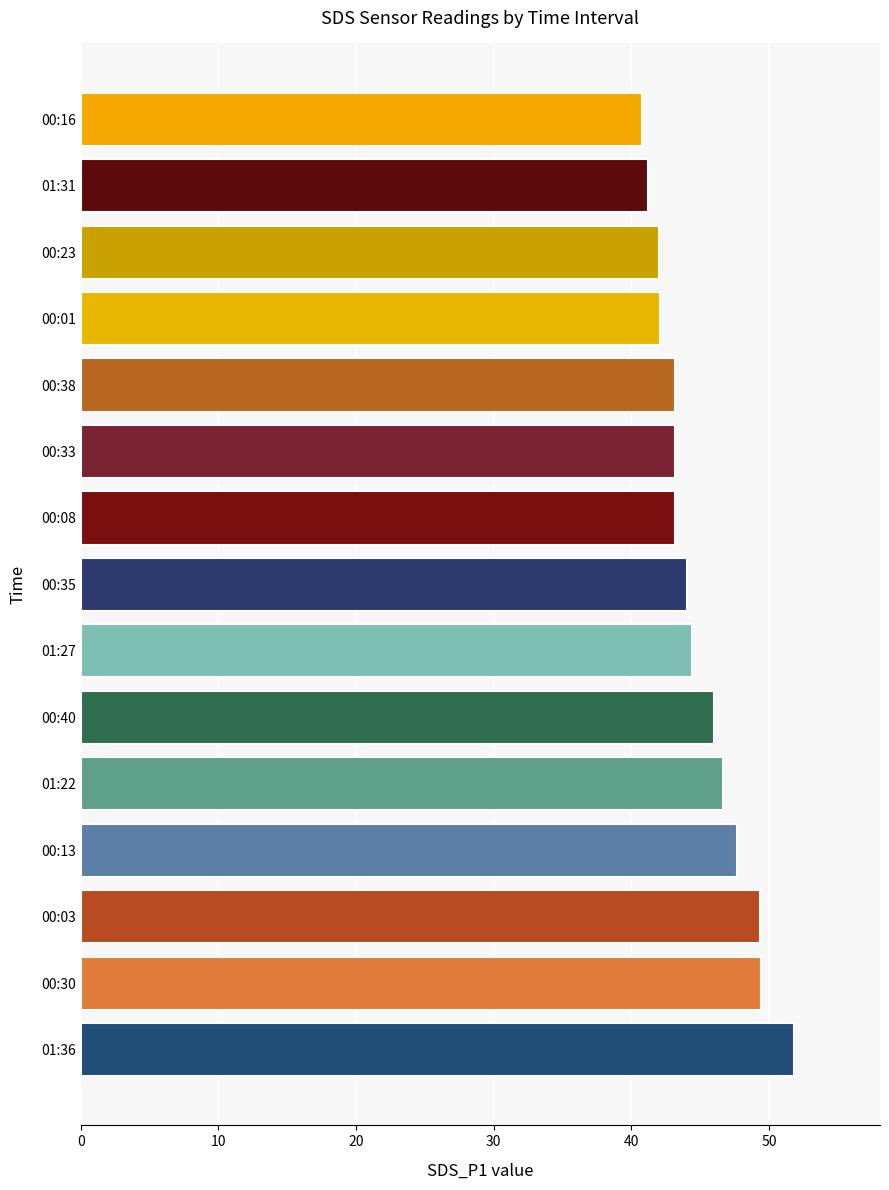

What is the change in value from 00:35 to 00:16?

-3.3